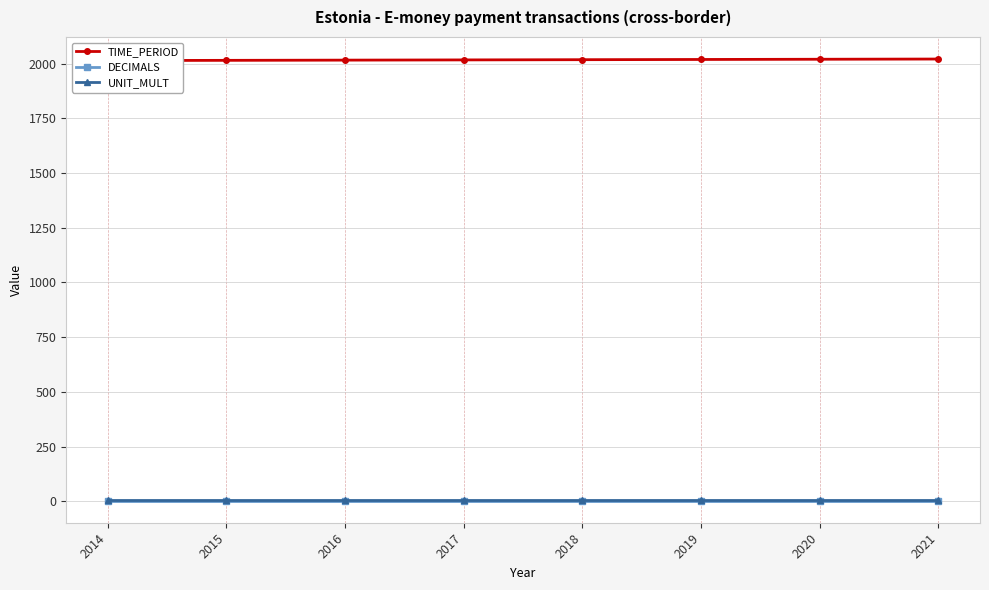

List the series in order of their peak value, highest first.

TIME_PERIOD, UNIT_MULT, DECIMALS